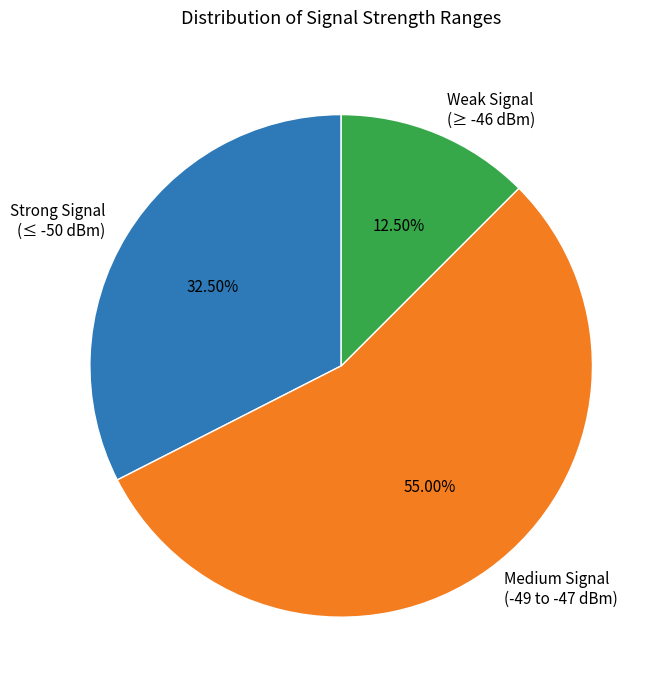

How many slices are in this pie chart?

3